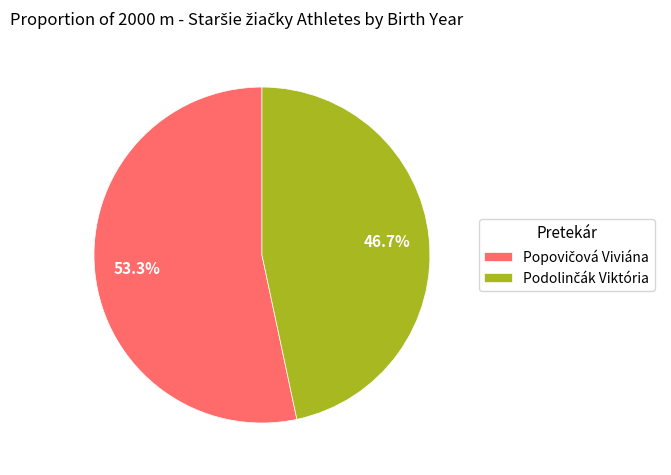

Is there a majority slice in this chart?

Yes